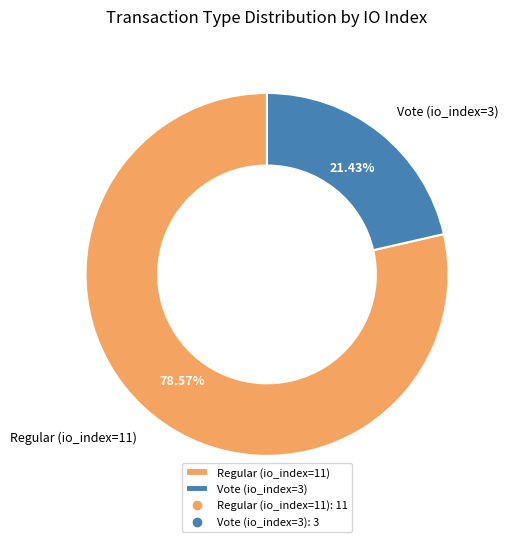

Which slice is the smallest?

Vote (io_index=3)